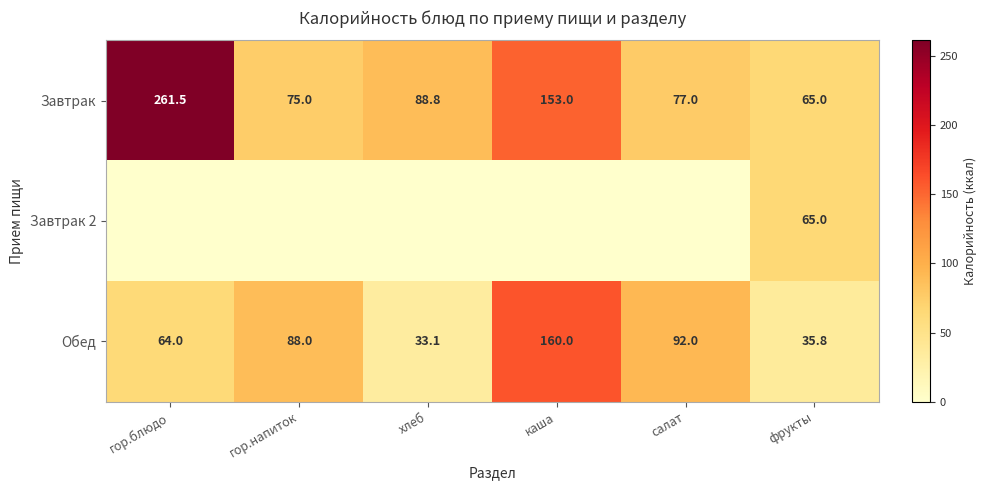

Rank the categories by Обед value from highest to lowest.

каша, салат, гор.напиток, гор.блюдо, фрукты, хлеб